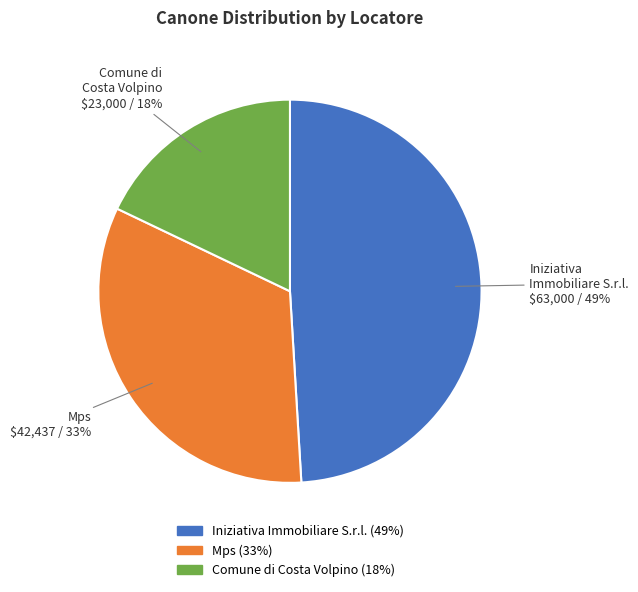

The Mps slice represents 39% of the pie. True or false?

False